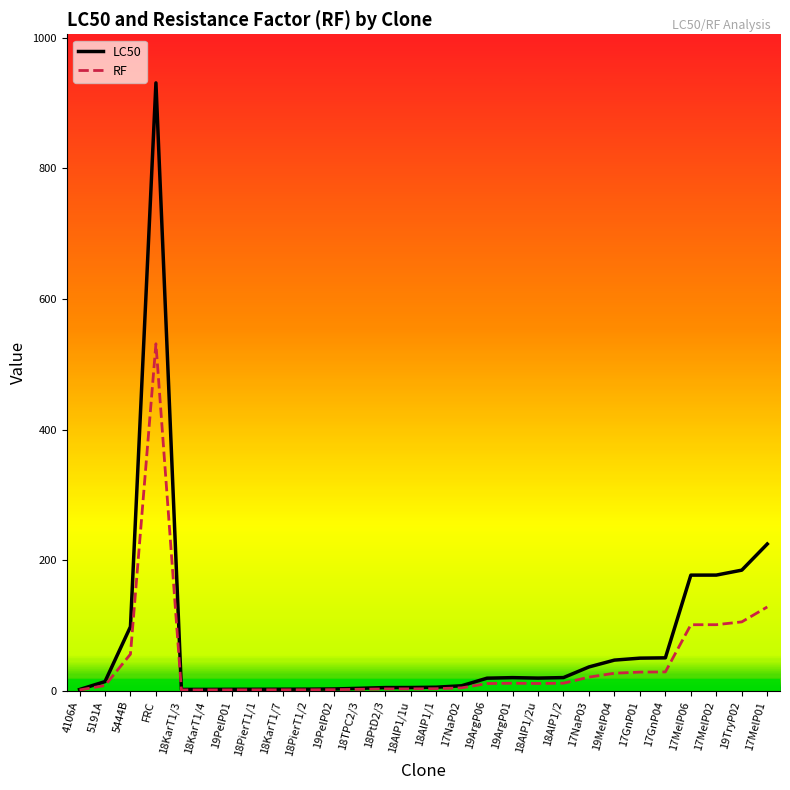

Is this an area chart (filled region under the line)?

No